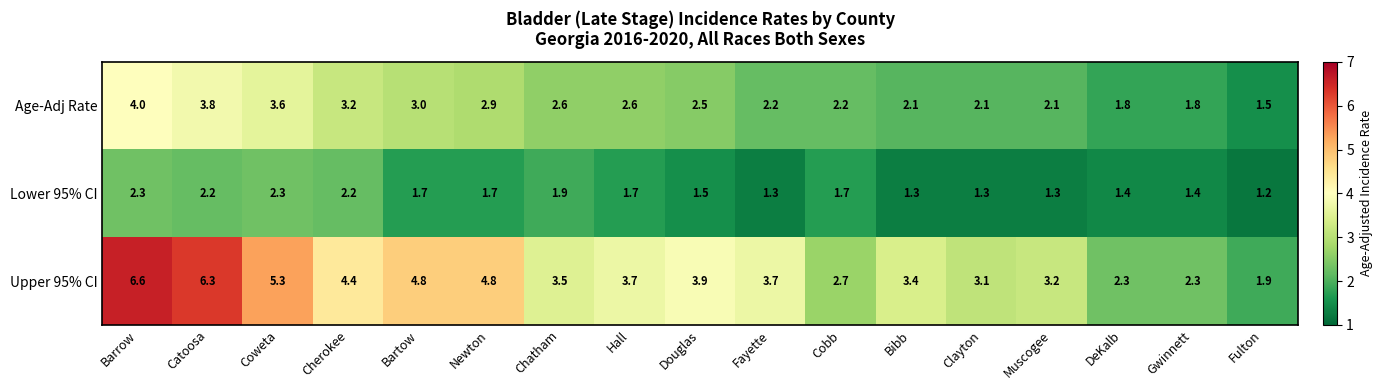

Which series has the largest total across all categories?

Upper 95% CI